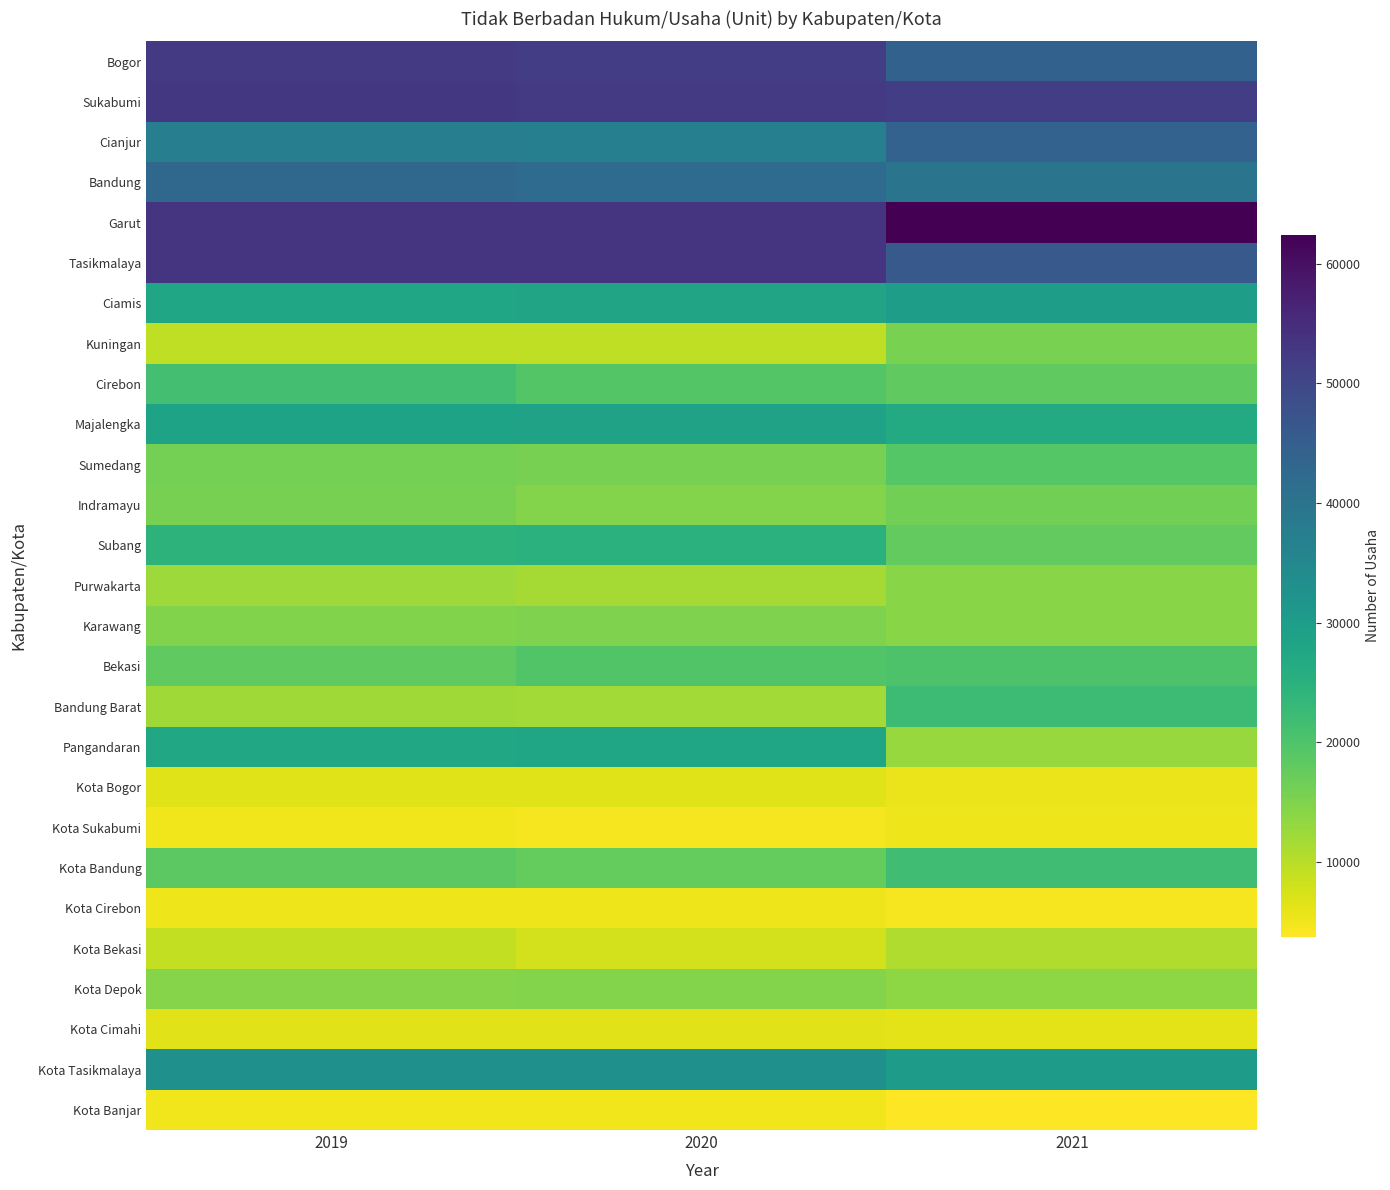

Which label corresponds to the largest value in the chart?

2021